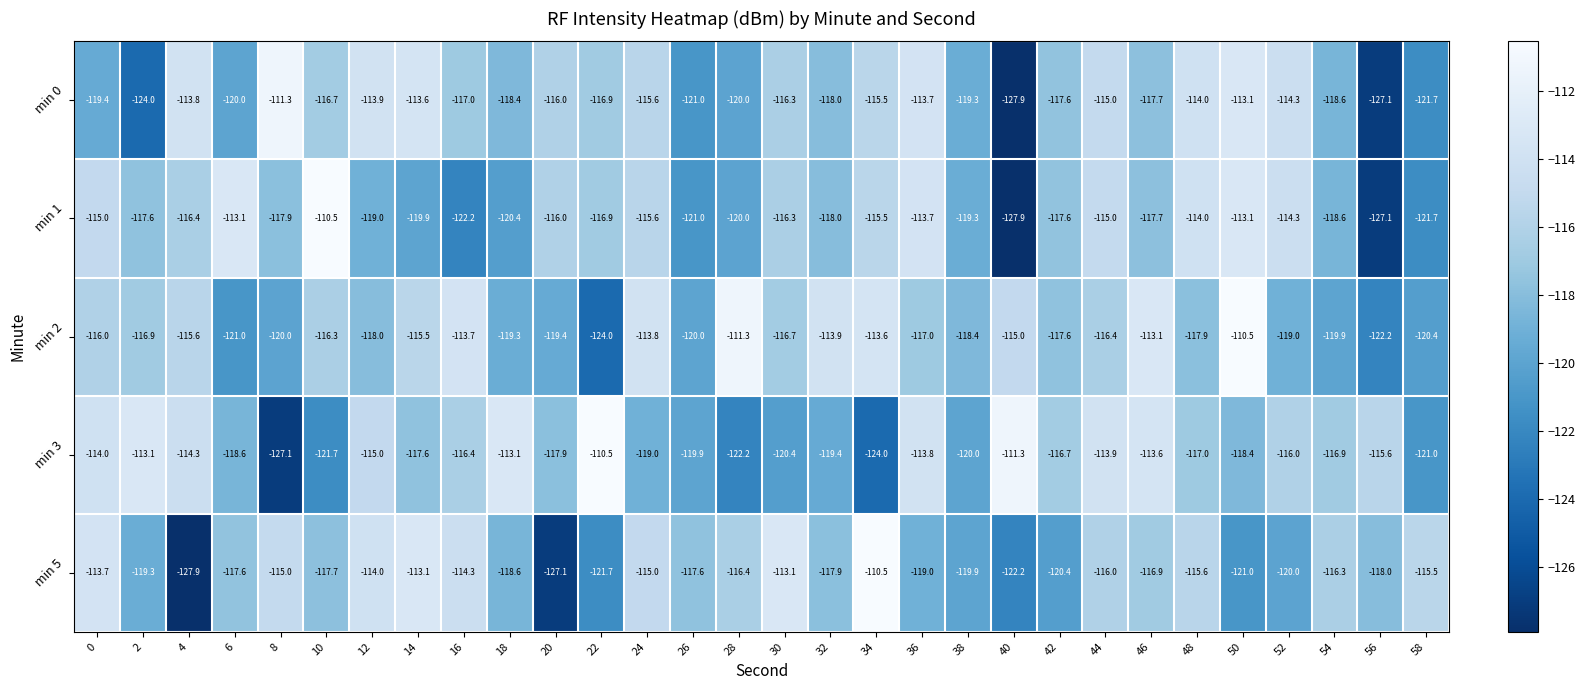

What is the difference between the min 2 values at 2 and 42?

0.7